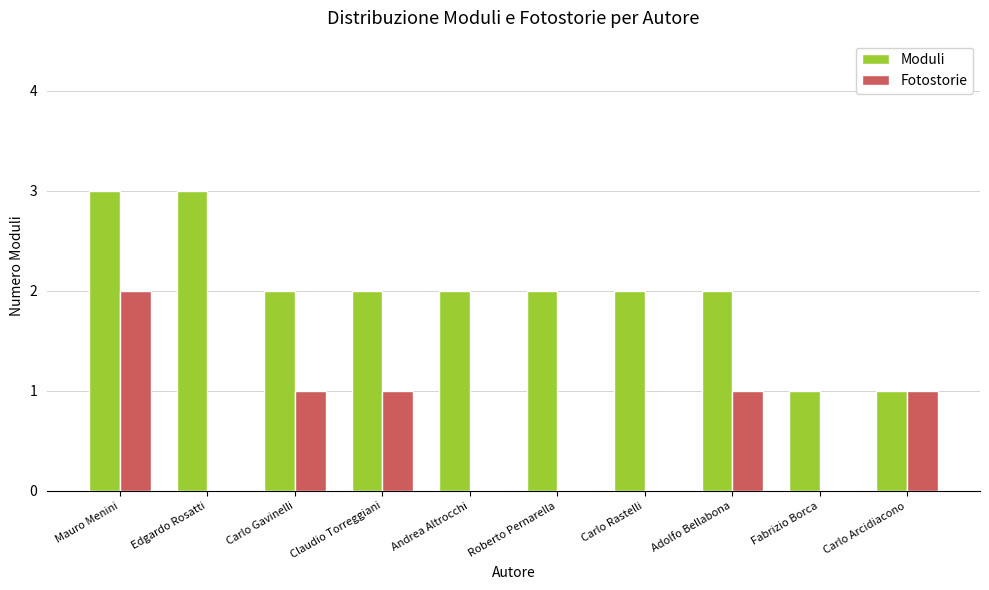

Are the bars horizontal?

No